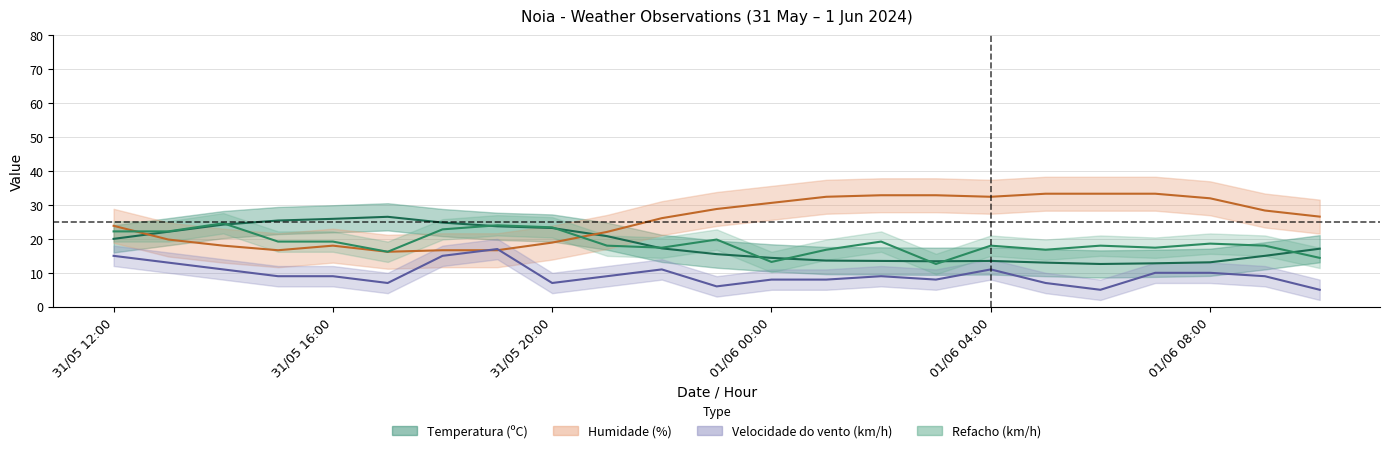

What is the minimum value for Velocidade do vento (km/h)?

5.0